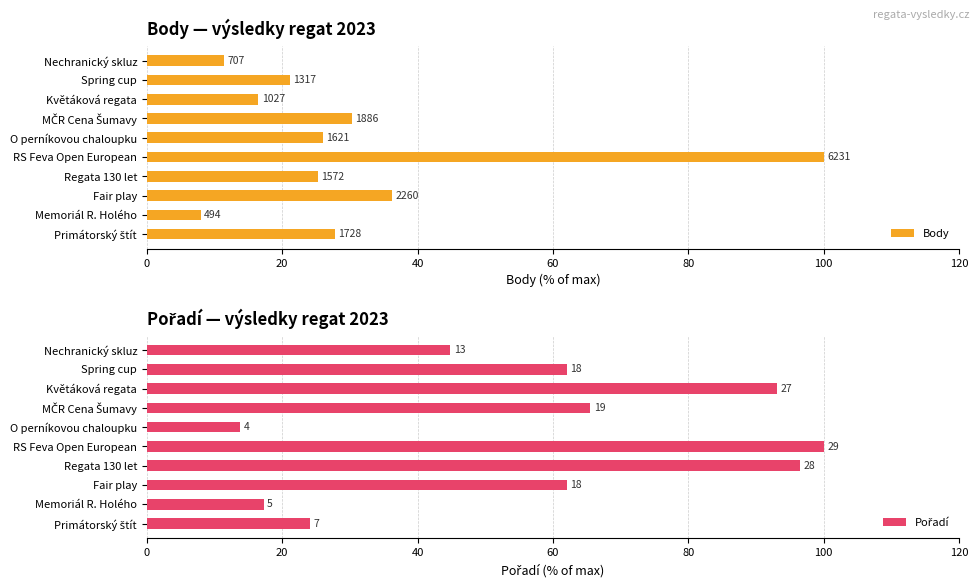

What is the value of the Pořadí bar at the 9th from the left?

62.1